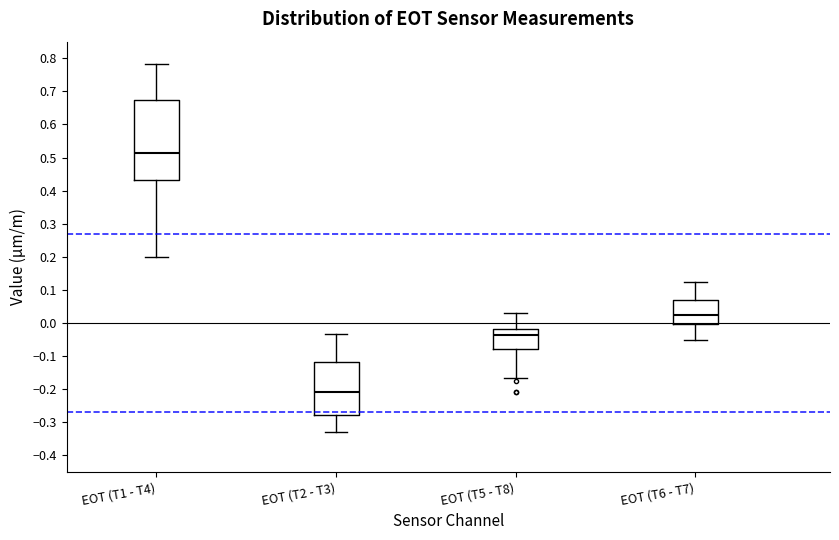

Where is the upper edge of the box for EOT (T5 - T8) on the y-axis? The values are not printed on the chart, so give them approximately, as read against the axis.

-0.02